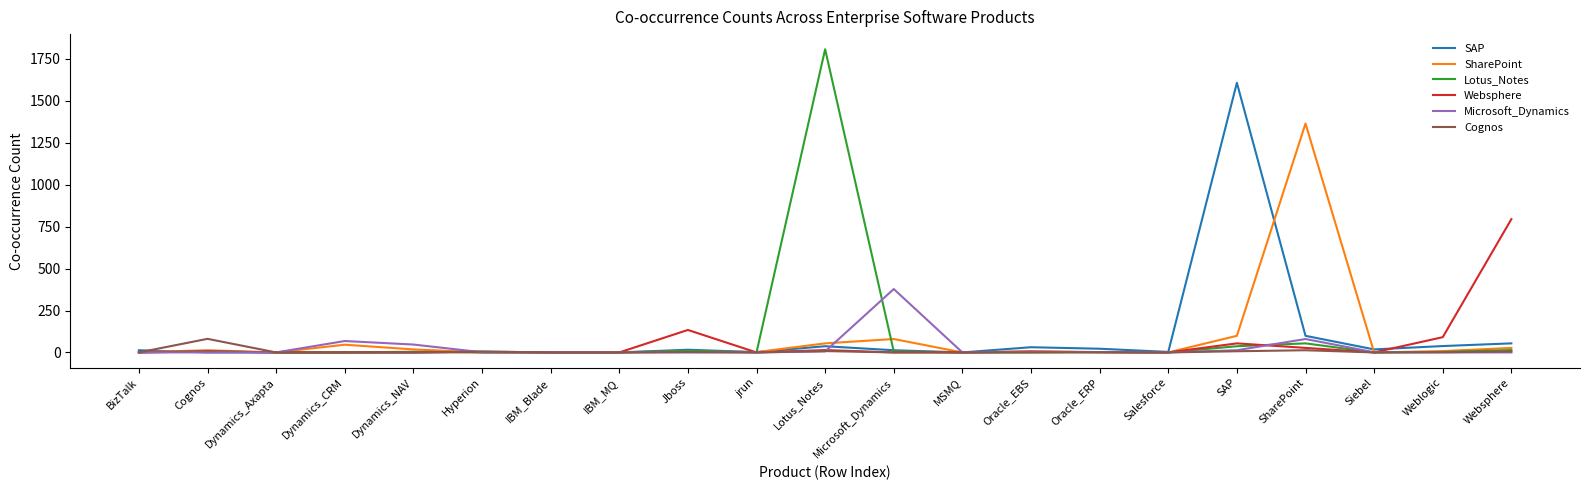

Rank the series by their maximum value, from lowest to highest.

Cognos, Microsoft_Dynamics, Websphere, SharePoint, SAP, Lotus_Notes